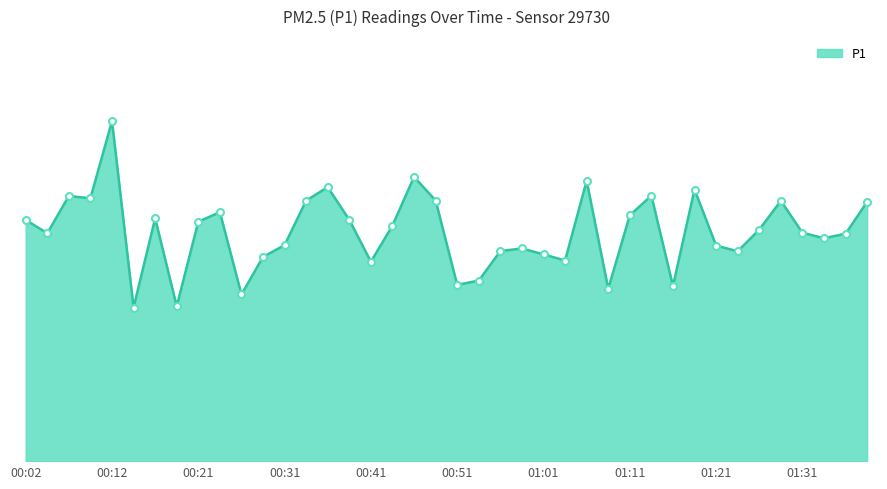

Does the chart have visible grid lines?

No